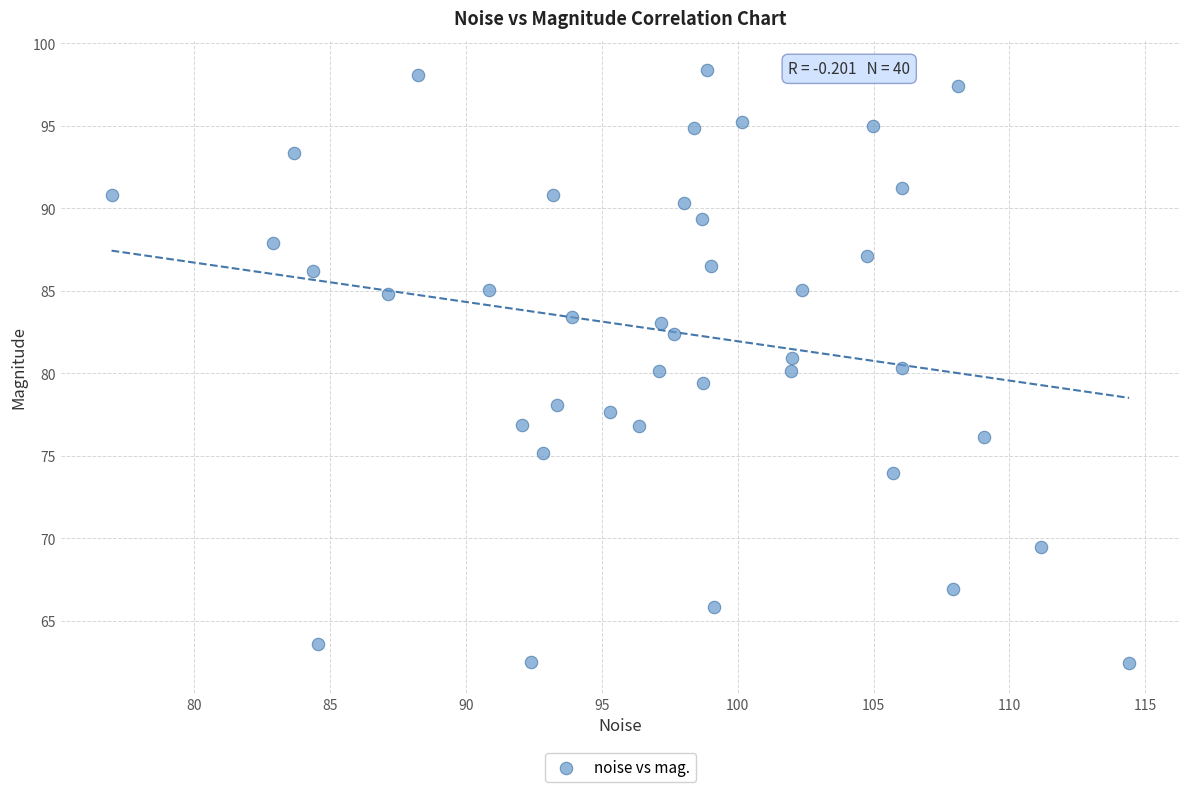

What is the range of X values (max minus min)?

37.4